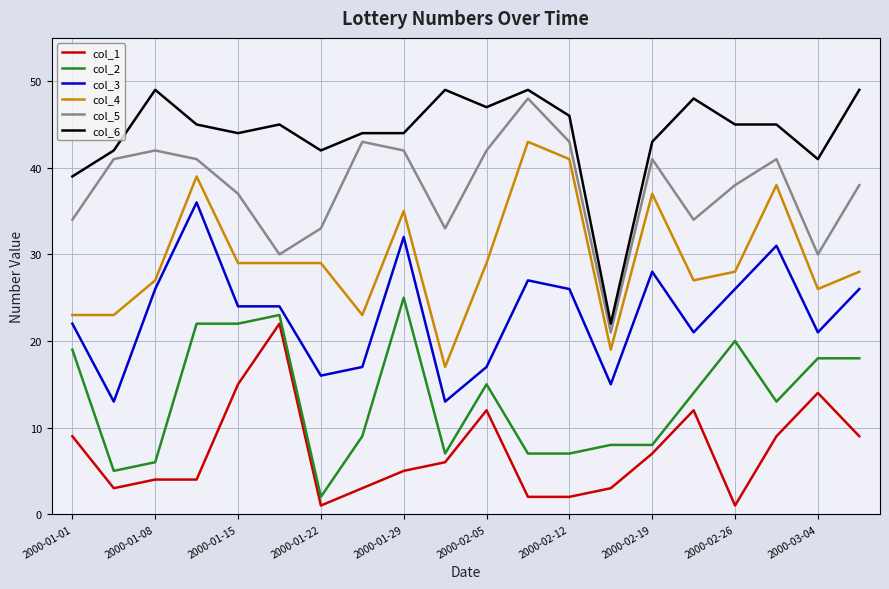

True or false: col_1 and col_6 cross at least once.

False